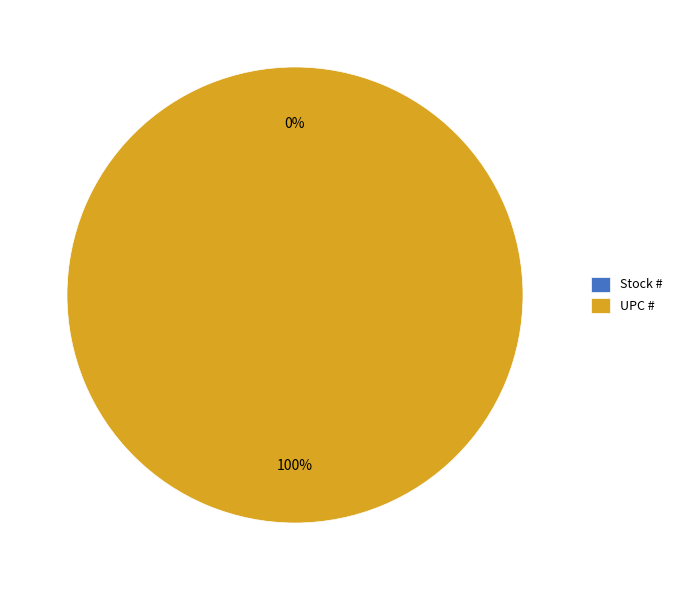

To the nearest percent, what portion does UPC # represent?

100%